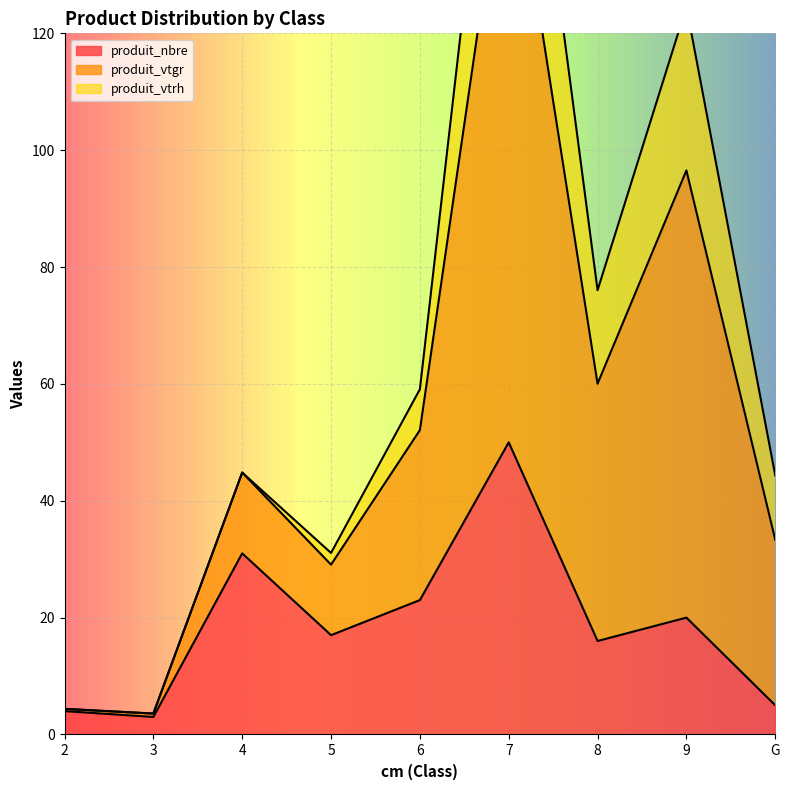

The value of produit_nbre at 8 is 10. True or false?

False